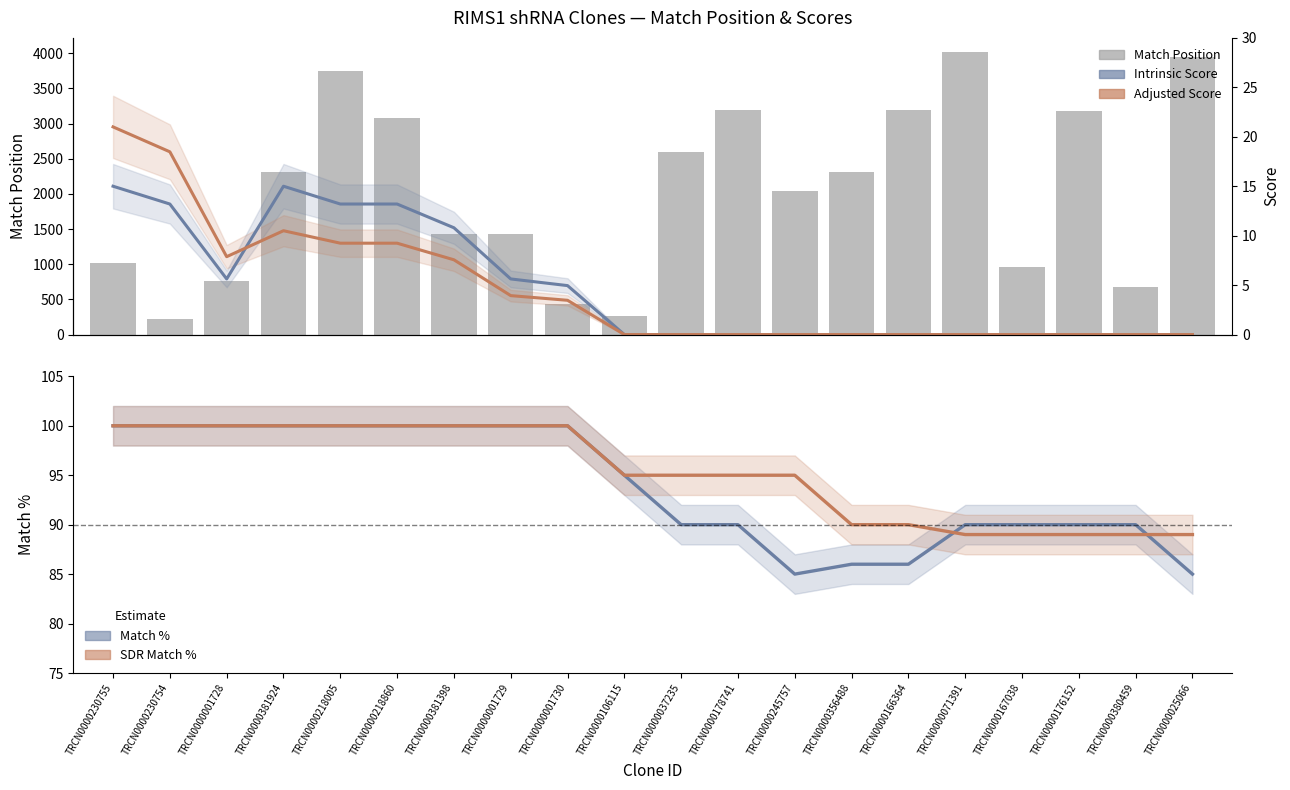

How many data points does each series have?

20